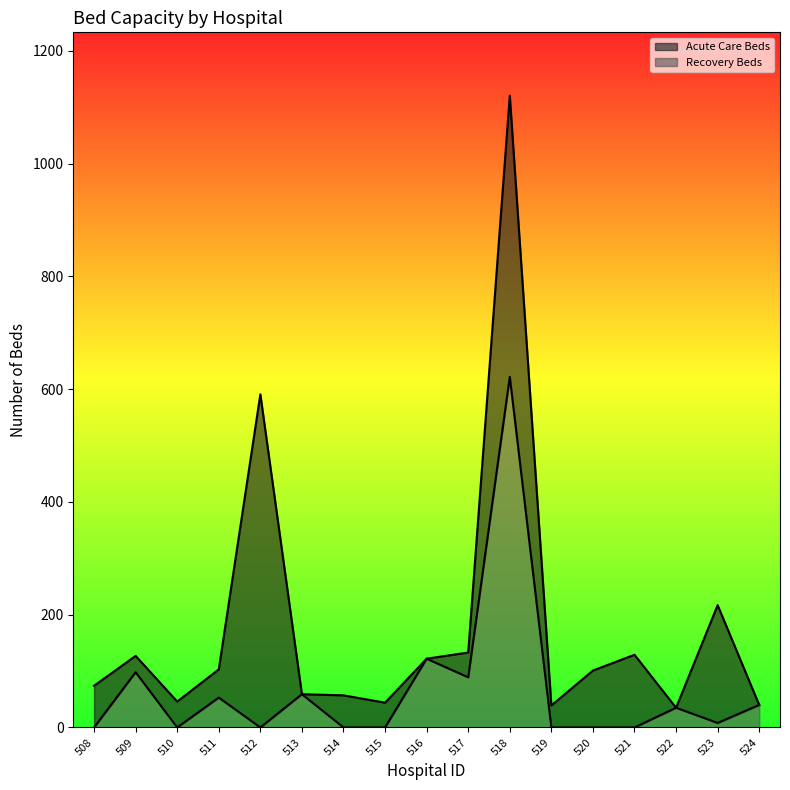

Reading left to right, extract all data points from this chart.

Acute Care Beds: 74	127	46	103	591	59	57	44	122	133	1121	39	101	129	35	217	40
Recovery Beds: 0	98	0	53	0	59	0	0	122	89	622	0	0	0	35	8	40